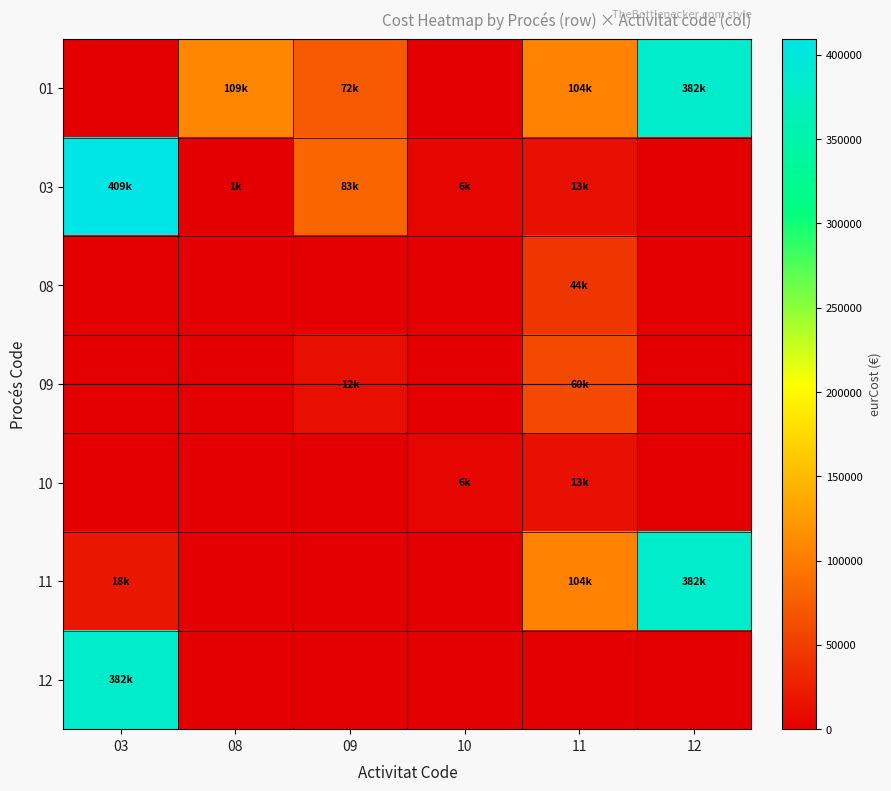

At which category does the chart reach its peak across all series?

03